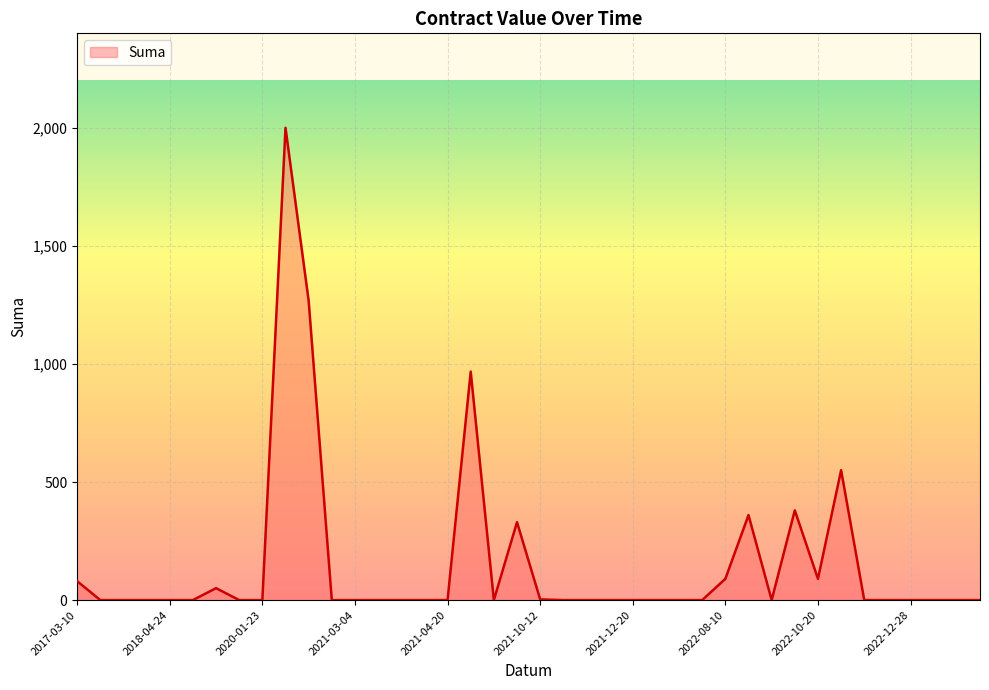

What is the sum of all values?

6168.5